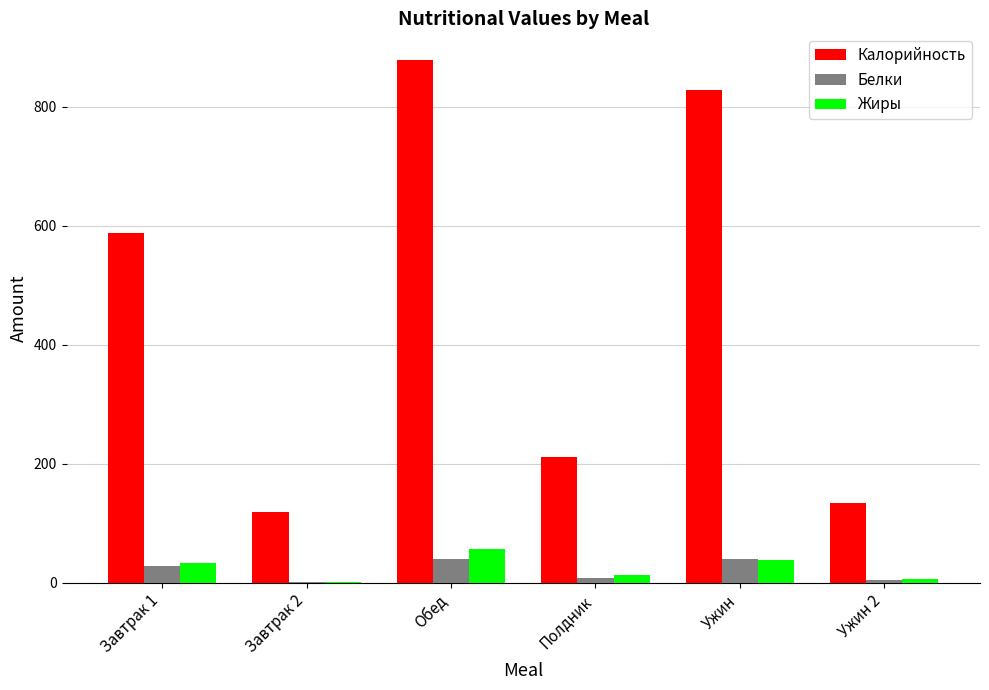

The value of Белки at Завтрак 1 is 28.8. True or false?

True